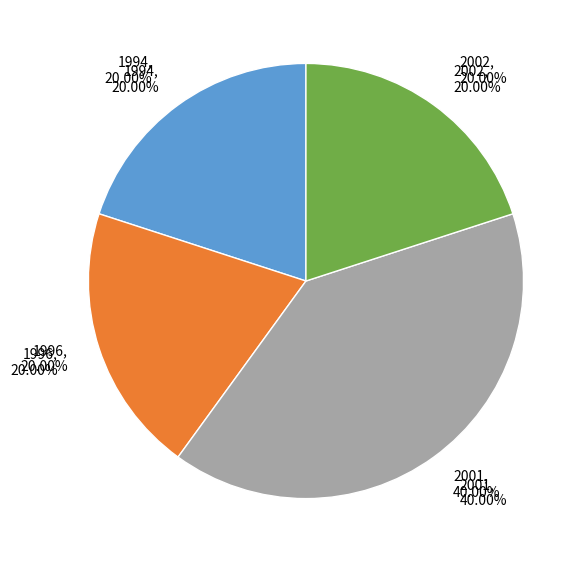

Is there a majority slice in this chart?

No